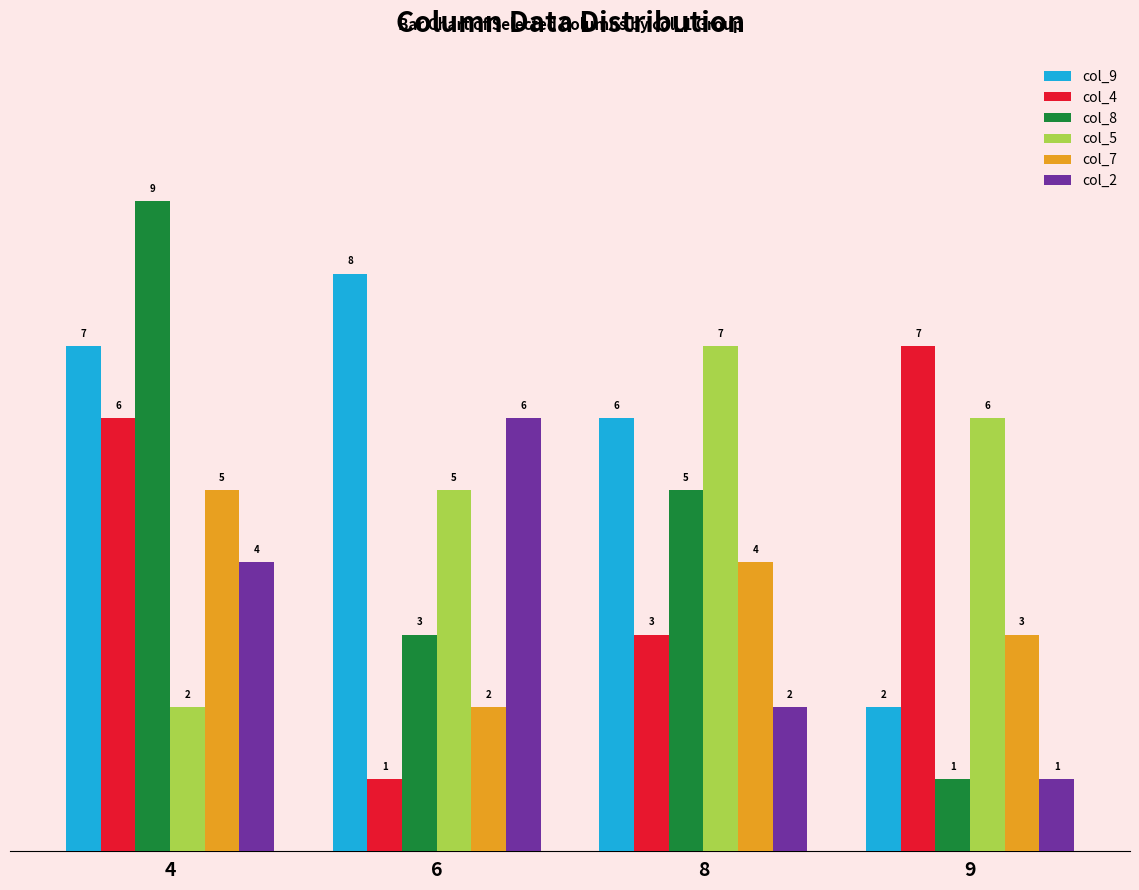

Rank the series at 8 from lowest to highest value.

col_2, col_4, col_7, col_8, col_9, col_5